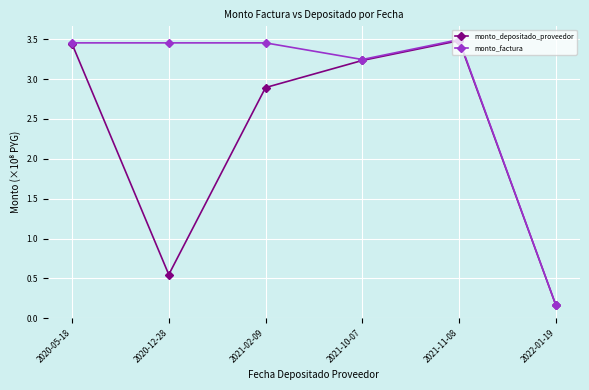

How many data points does each series have?

6